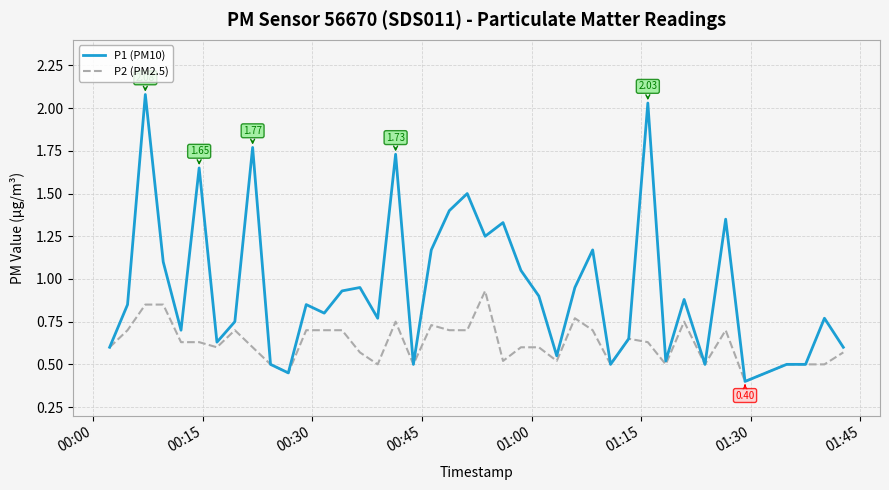

Which series has the widest spread of values?

P1 (PM10)